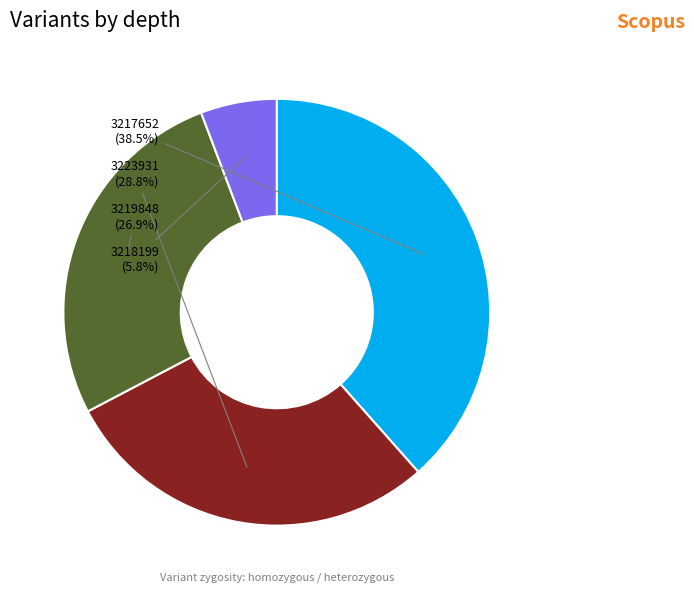

How much of the chart is everything except 3217652?

61.5%